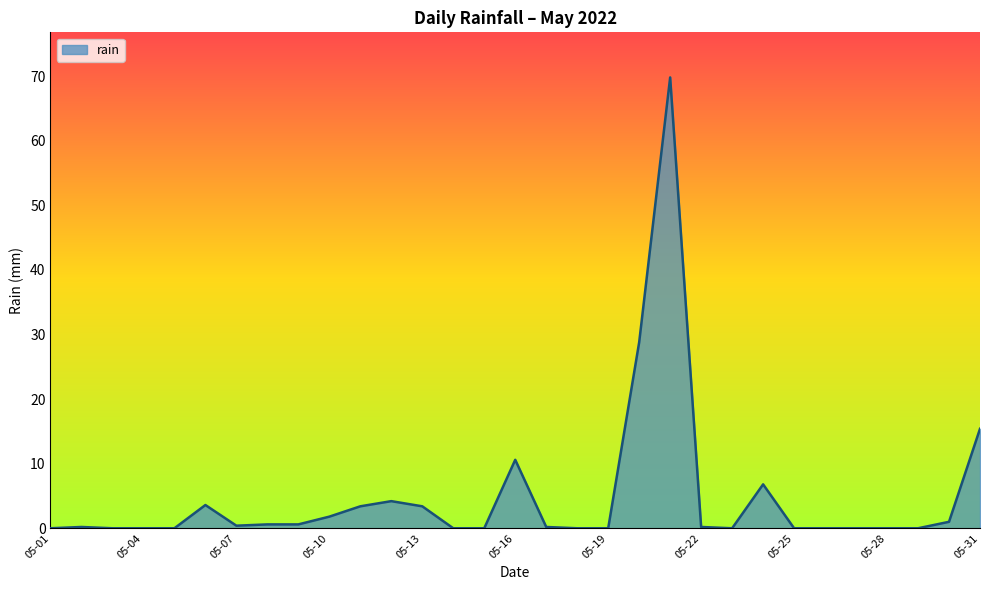

What is the difference between the maximum and minimum values?

69.8